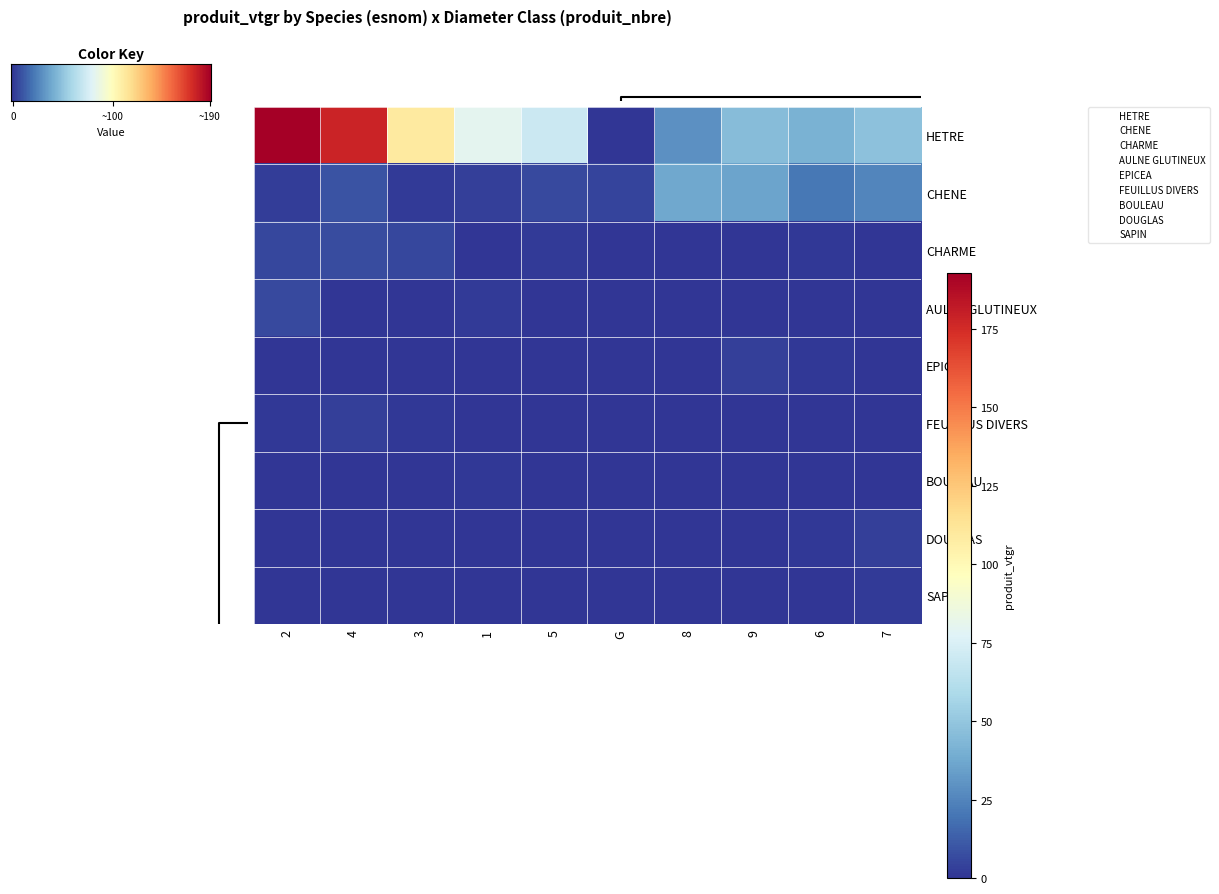

Which series has the largest range (max minus min)?

HETRE